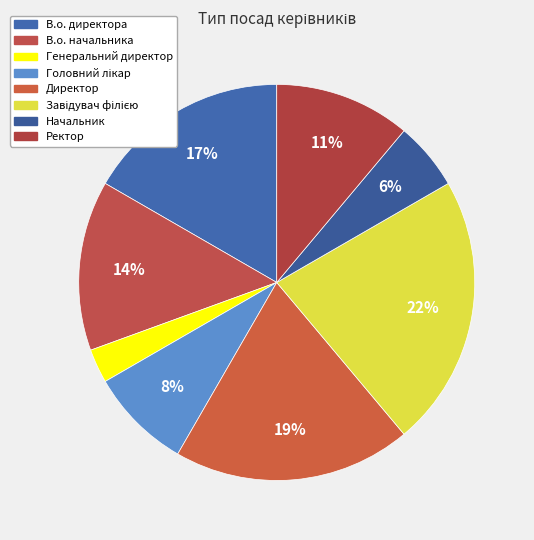

How many slices are in this pie chart?

8